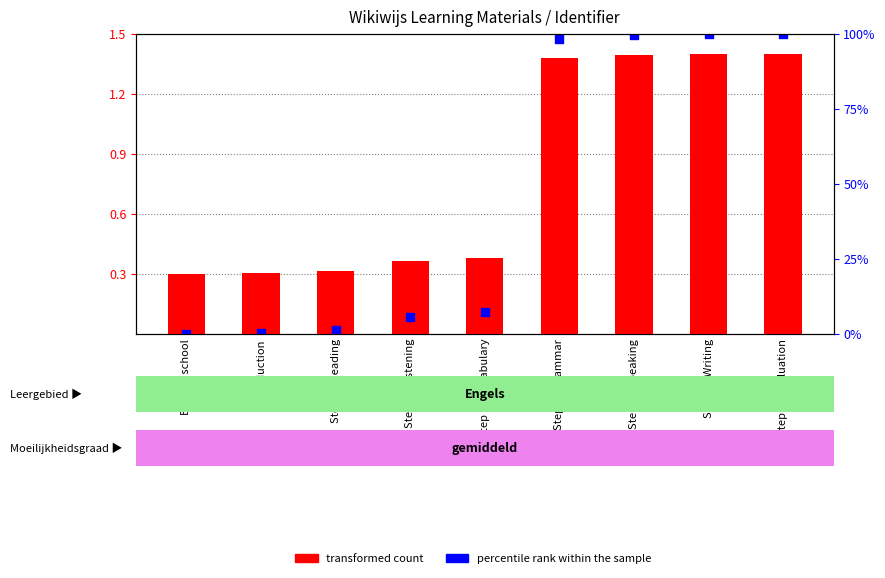

Which series reaches the minimum Y coordinate?

percentile rank within the sample